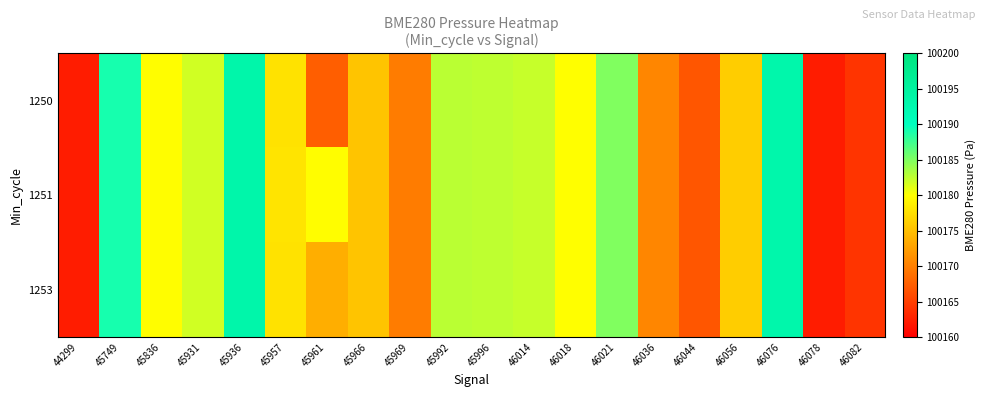

Reading left to right, what are all the values shown in this chart?

1250: 44299=100162.3	45749=100189.1	45836=100179.9	45931=100181.9	45936=100193.2	45957=100177.8	45961=100167.5	45966=100175.4	45969=100169.8	45992=100182.7	45996=100182.6	46014=100182.2	46018=100179.9	46021=100185.0	46036=100170.6	46044=100166.8	46056=100176.2	46076=100193.1	46078=100162.3	46082=100164.2
1251: 44299=100162.3	45749=100189.1	45836=100179.9	45931=100181.9	45936=100193.2	45957=100177.9	45961=100179.9	45966=100175.4	45969=100169.8	45992=100182.7	45996=100182.6	46014=100182.2	46018=100179.9	46021=100185.0	46036=100170.6	46044=100166.8	46056=100176.2	46076=100193.1	46078=100162.3	46082=100164.2
1253: 44299=100162.3	45749=100189.1	45836=100179.9	45931=100181.9	45936=100193.2	45957=100177.8	45961=100173.7	45966=100175.4	45969=100169.8	45992=100182.7	45996=100182.6	46014=100182.2	46018=100179.9	46021=100185.0	46036=100170.6	46044=100166.8	46056=100176.2	46076=100193.1	46078=100162.3	46082=100164.2